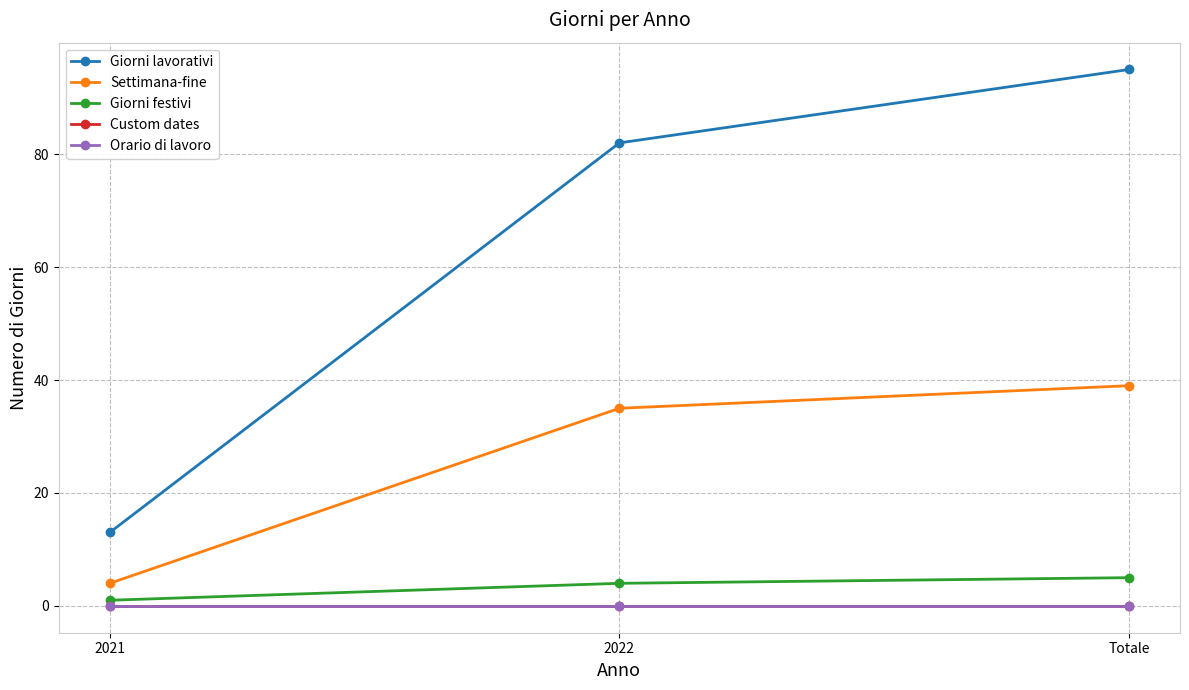

Does the chart have visible grid lines?

Yes